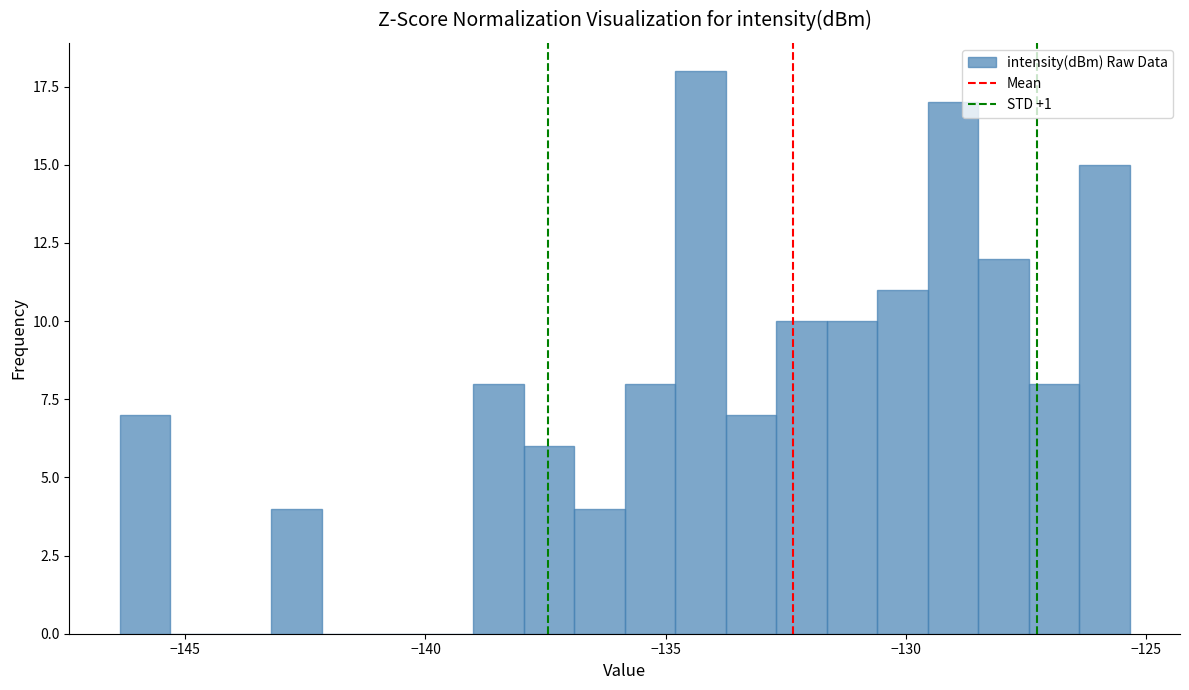

Around what value on the x-axis is the tallest bar? Give the approximate position of its centre, as read against the axis.

-134.5